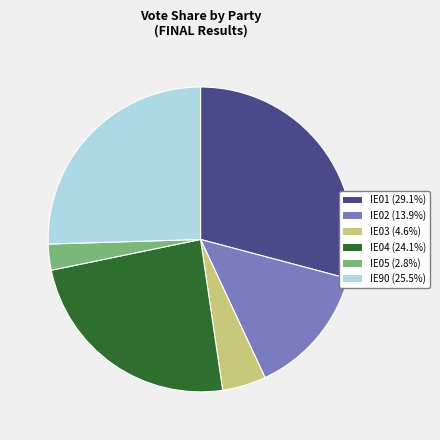

Which category has the smallest portion of the pie?

IE05